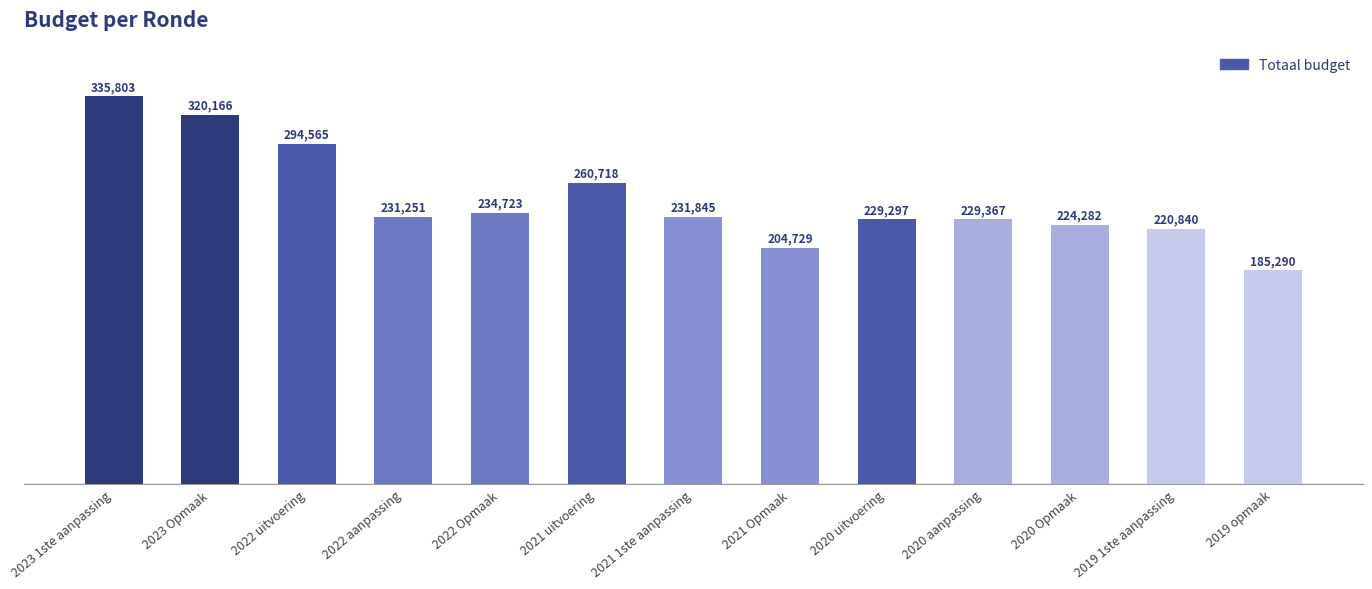

How many values are below 231251?

6